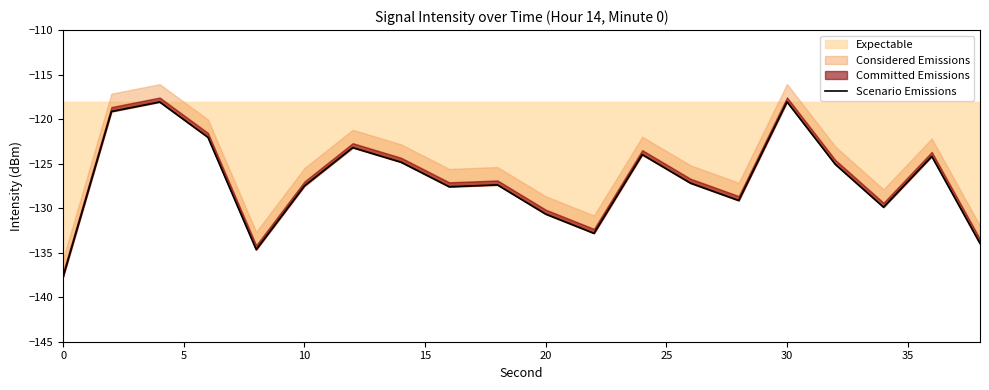

Is it true that Expectable equals -215.6 at 10?

False